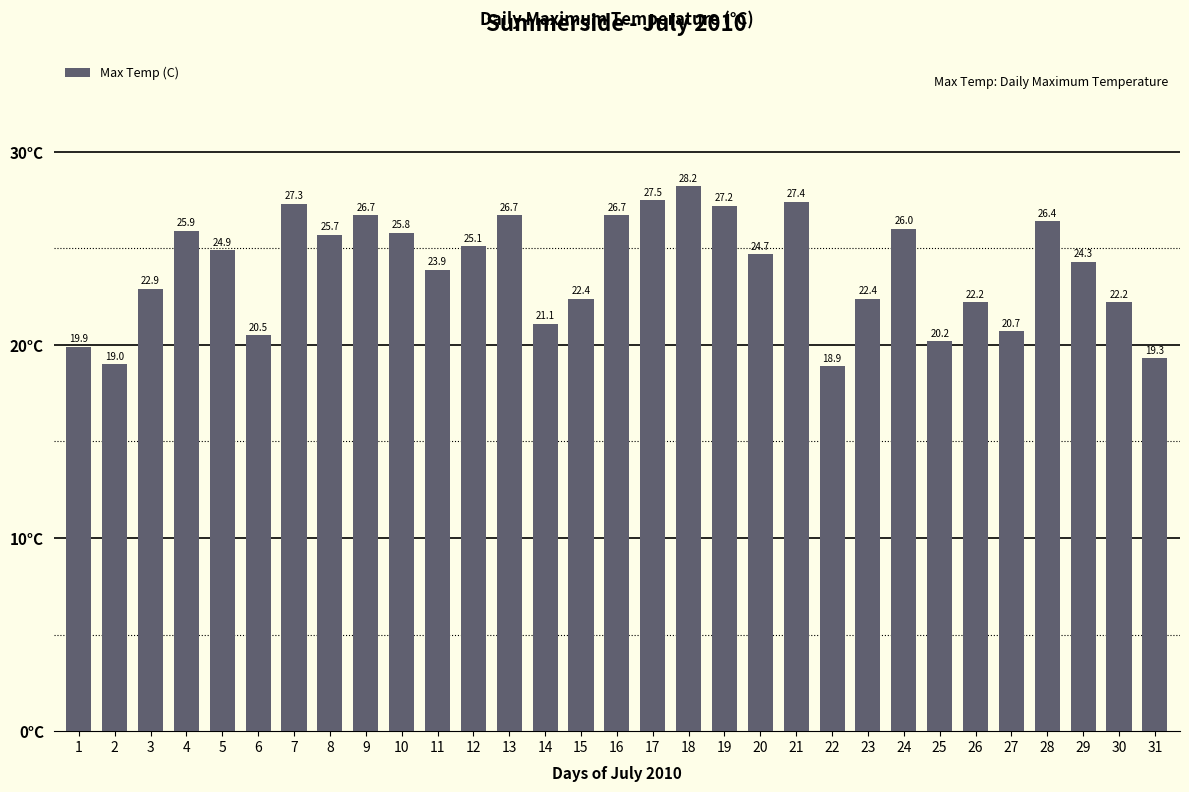

What is the difference between the maximum and second lowest values?

9.2